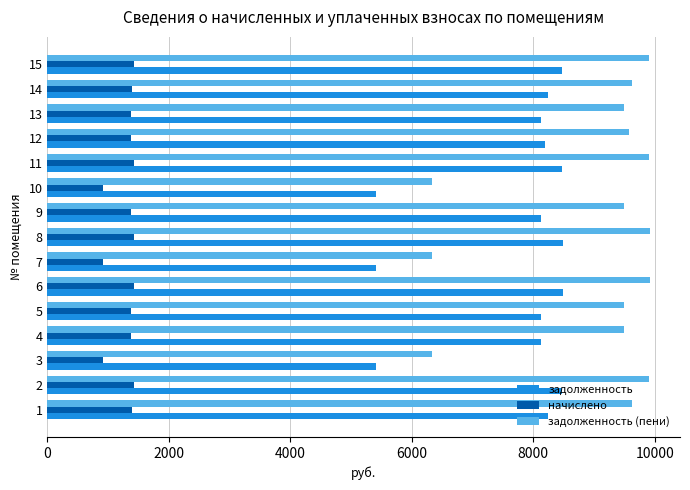

Rank the series at 4 from highest to lowest value.

задолженность (пени), задолженность, начислено